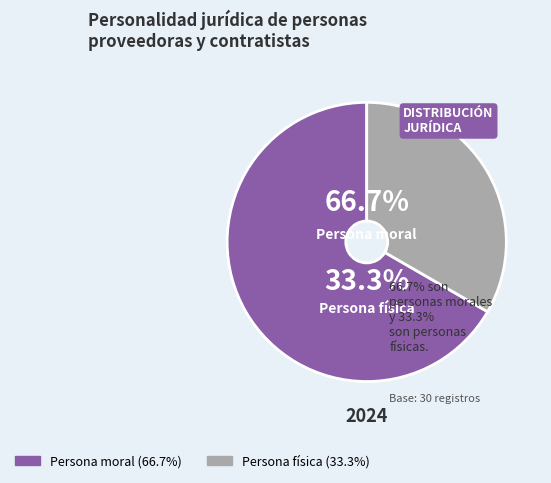

Which slice is the smallest?

Persona física